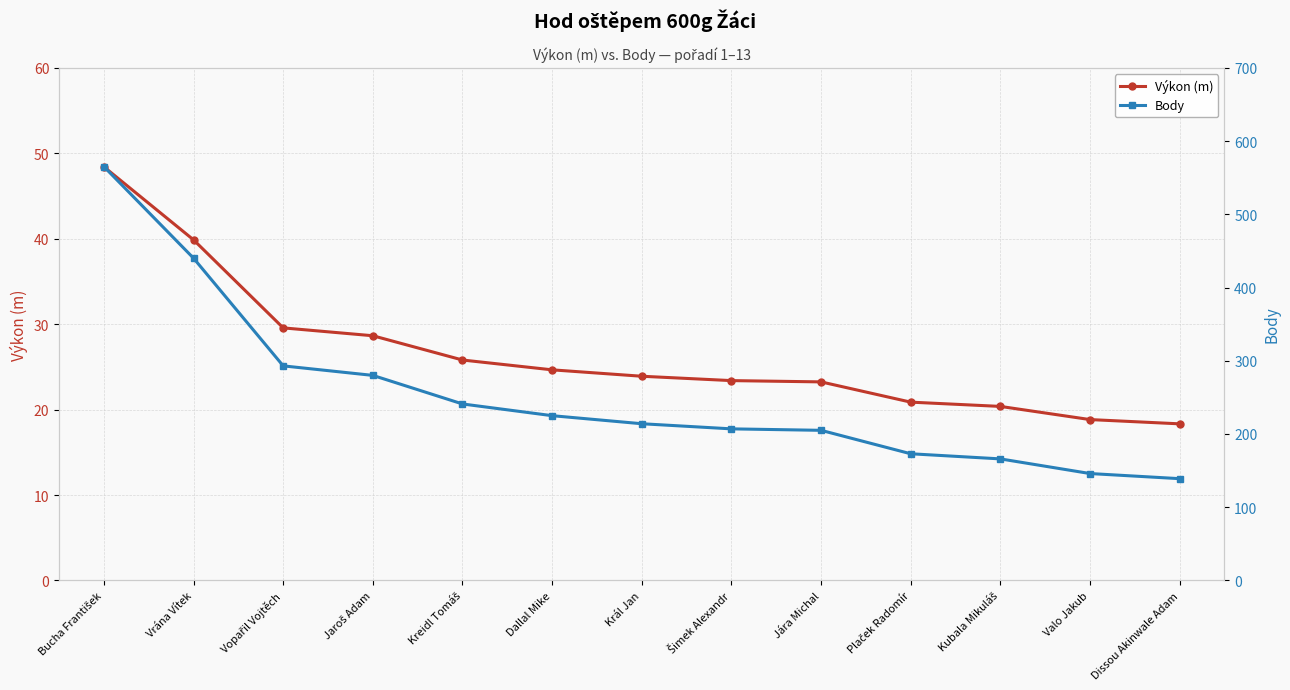

Between Kubala Mikuláš and Jaroš Adam, which is larger?

Jaroš Adam